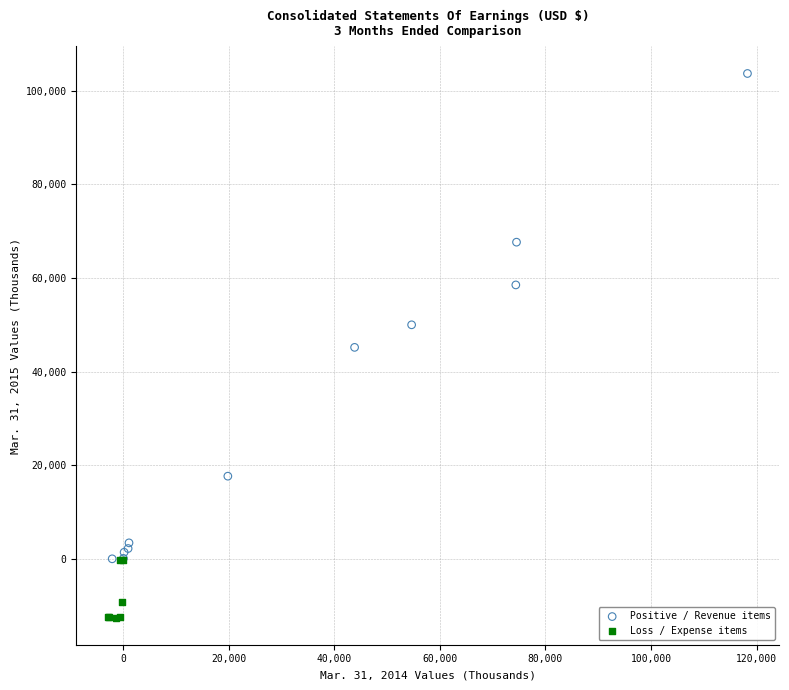

Which series has the largest Y range (max minus min)?

Positive / Revenue items